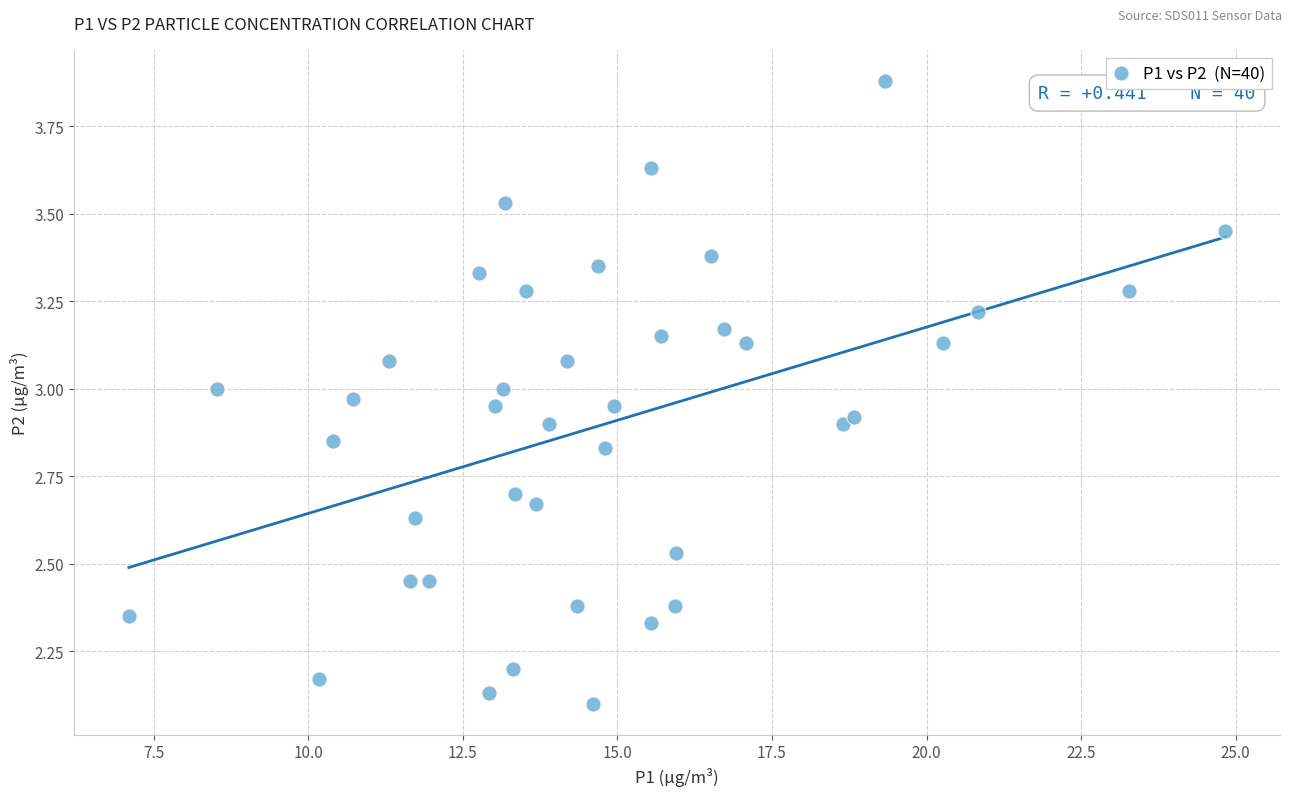

What is the range of X values (max minus min)?

17.7